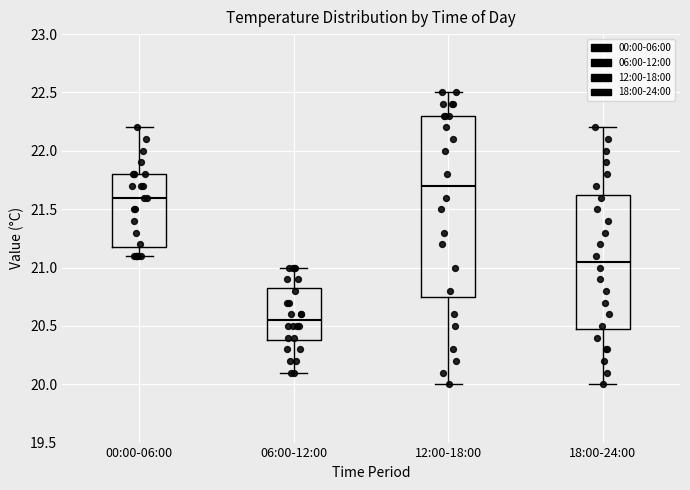

Reading left to right, transcribe this box plot: for each box, give where its median line is, the range the box spans, and where its two whiskers end, as read against the y-axis. The values are not printed on the chart, so give them approximately, as read against the axis.

00:00-06:00: median 21.60, box 21.20 to 21.80, whiskers 21.10 to 22.20
06:00-12:00: median 20.55, box 20.40 to 20.85, whiskers 20.10 to 21.00
12:00-18:00: median 21.70, box 20.75 to 22.30, whiskers 20.00 to 22.50
18:00-24:00: median 21.05, box 20.50 to 21.65, whiskers 20.00 to 22.20